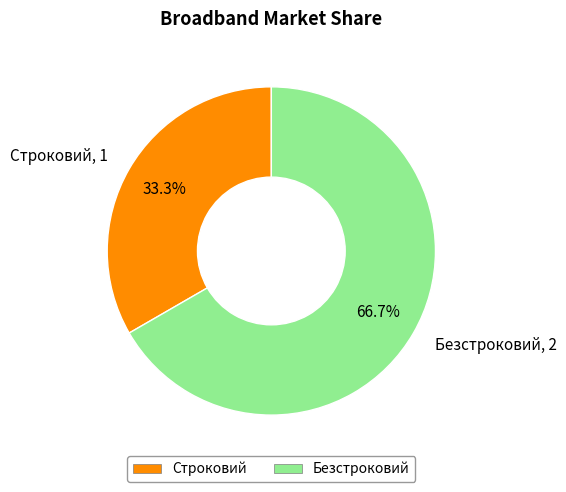

To the nearest percent, what percentage of the pie is Безстроковий?

67%